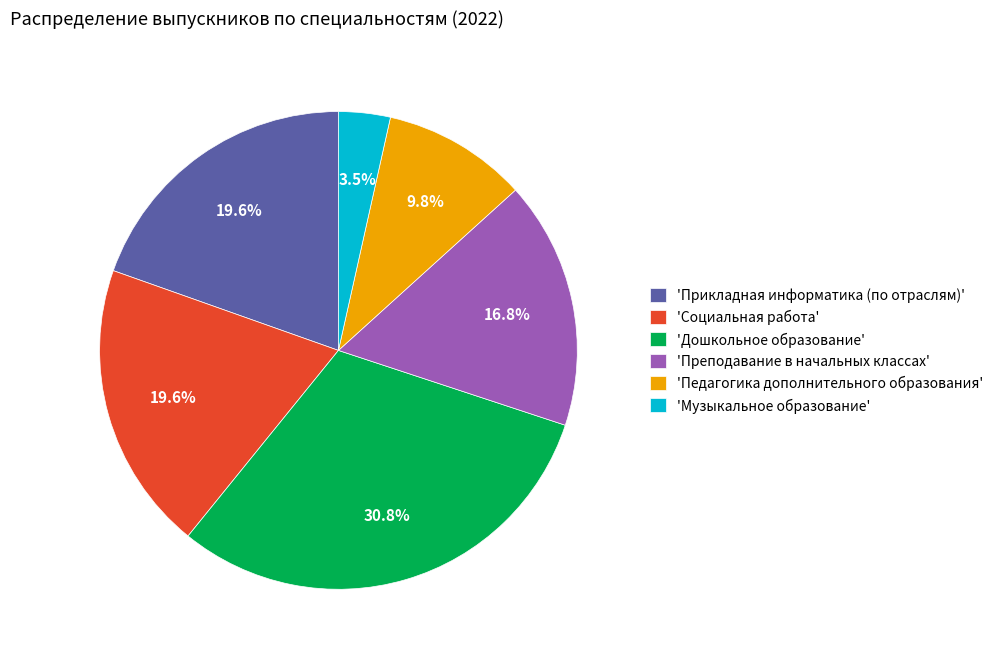

Is there a majority slice in this chart?

No